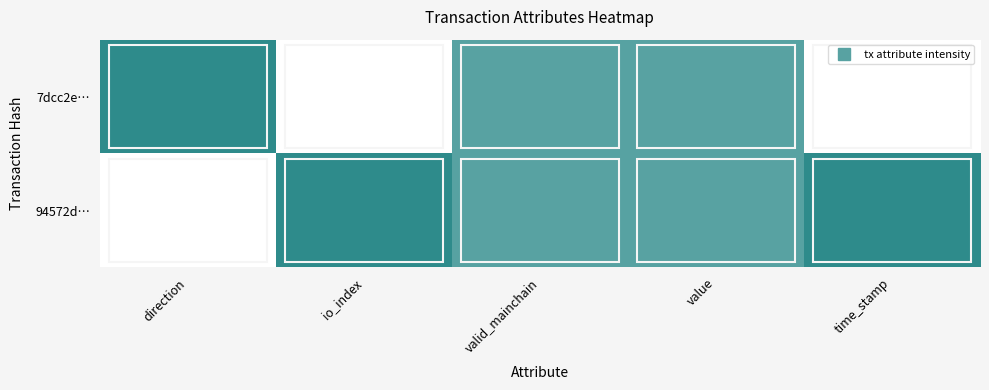

Reading left to right, transcribe all the data shown in this chart.

94572d…: direction=0.0	io_index=1.0	valid_mainchain=0.8	value=0.8	time_stamp=1.0
7dcc2e…: direction=1.0	io_index=0.0	valid_mainchain=0.8	value=0.8	time_stamp=0.0